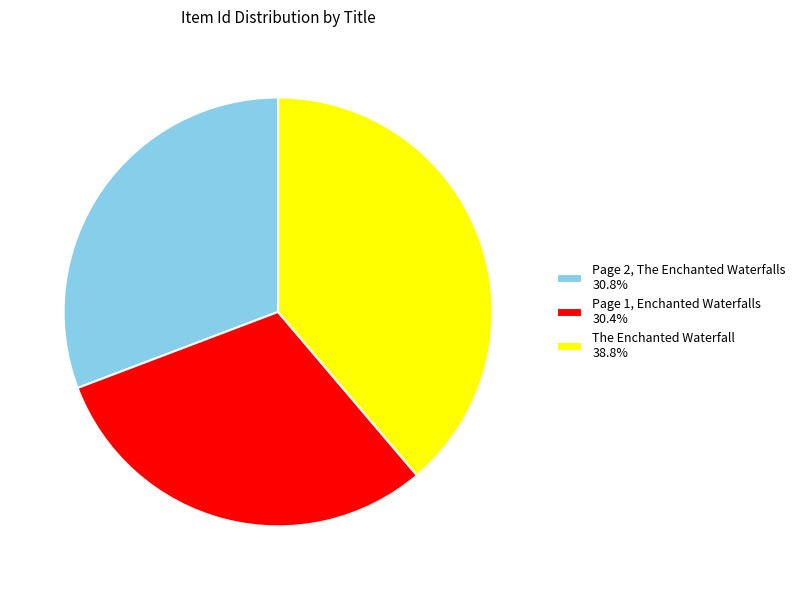

How many slices are in this pie chart?

3